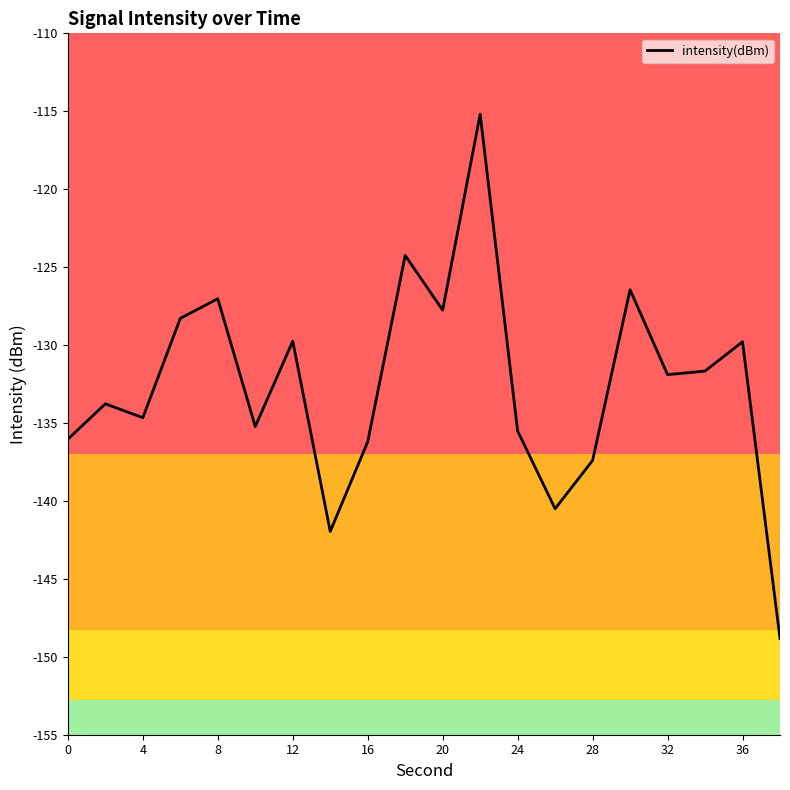

What is the smallest value displayed?

-148.8